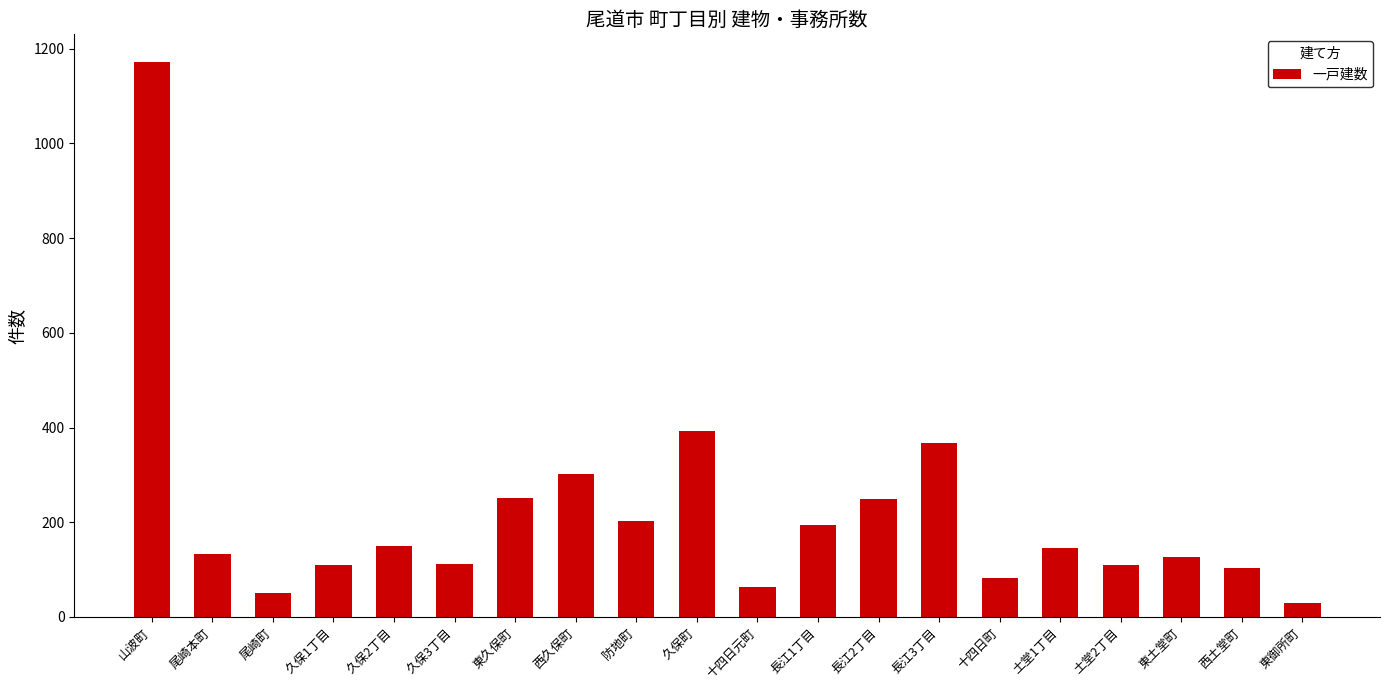

Between 十四日町 and 防地町, which is larger?

防地町